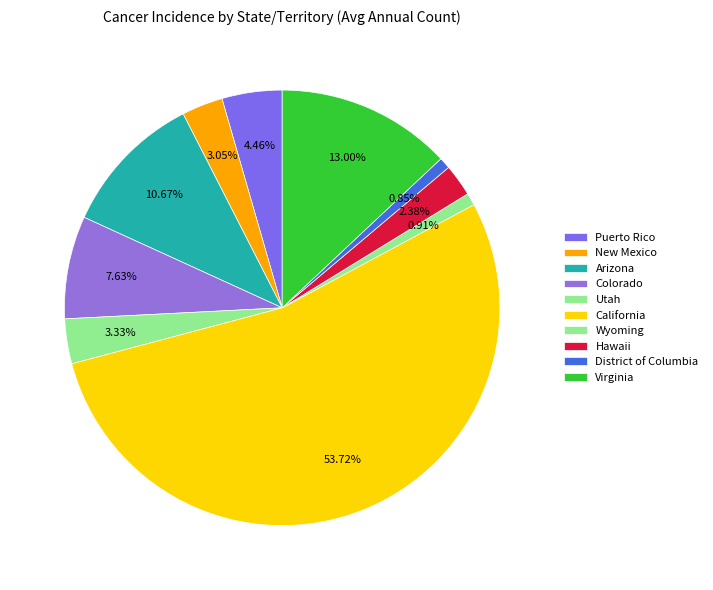

How many slices are in this pie chart?

10